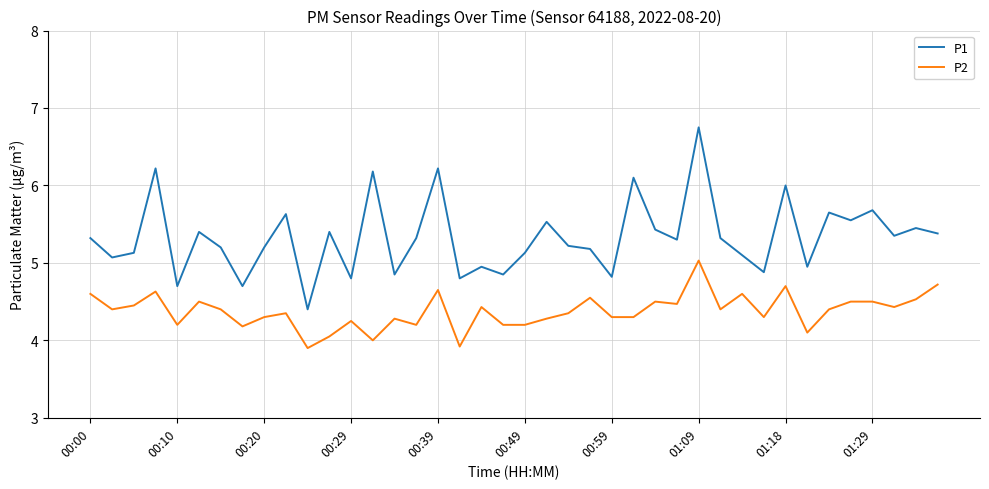

What is the difference between the maximum and second lowest values in the P2 series?

1.1